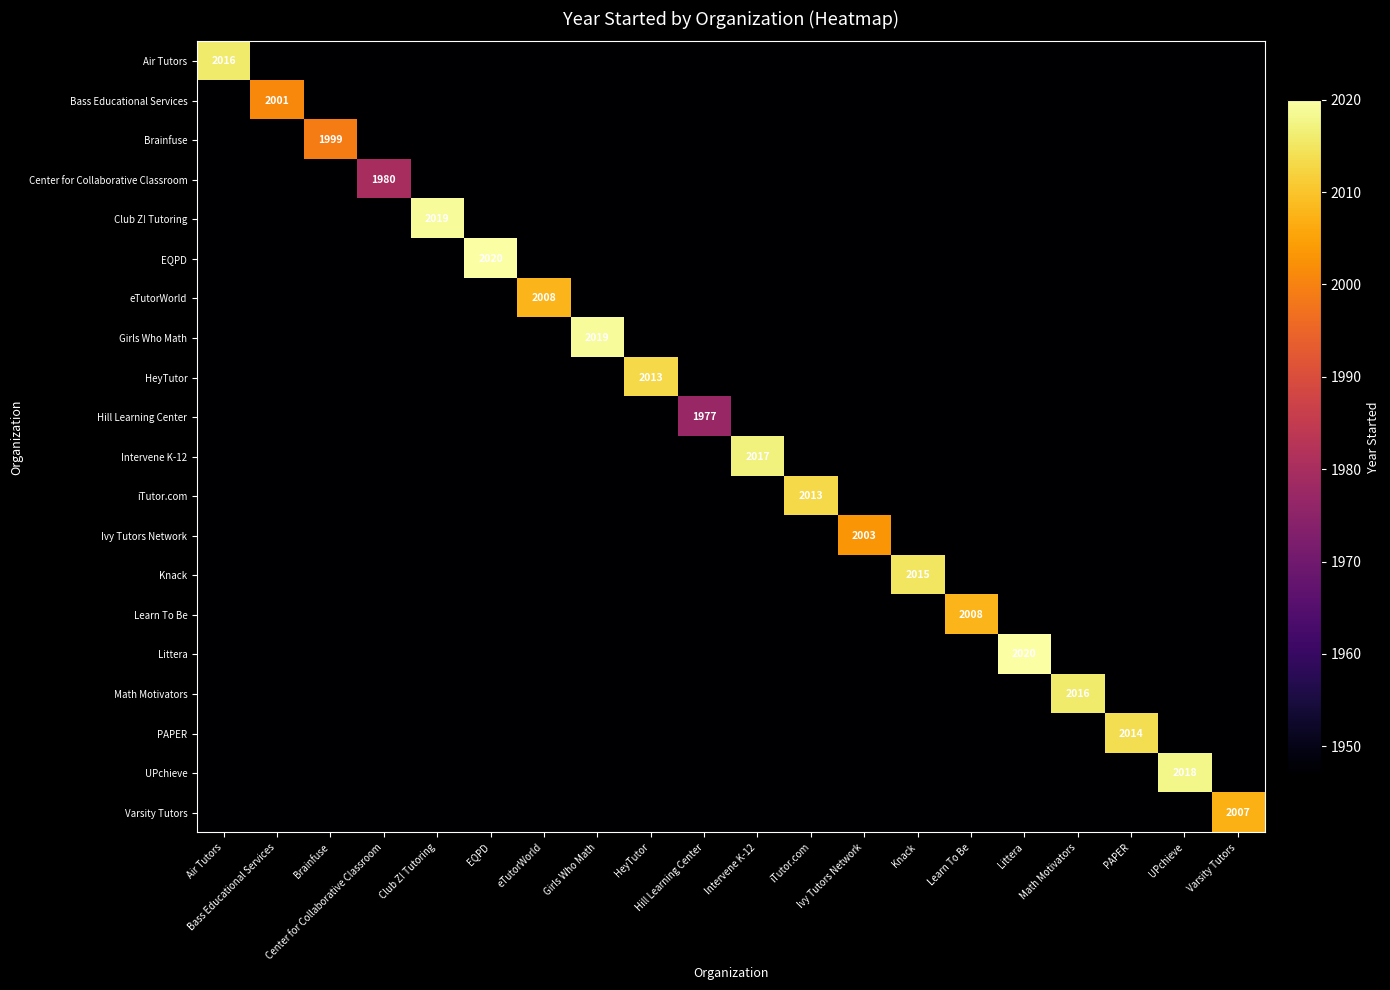

Is it true that Girls Who Math equals 579 at HeyTutor?

False